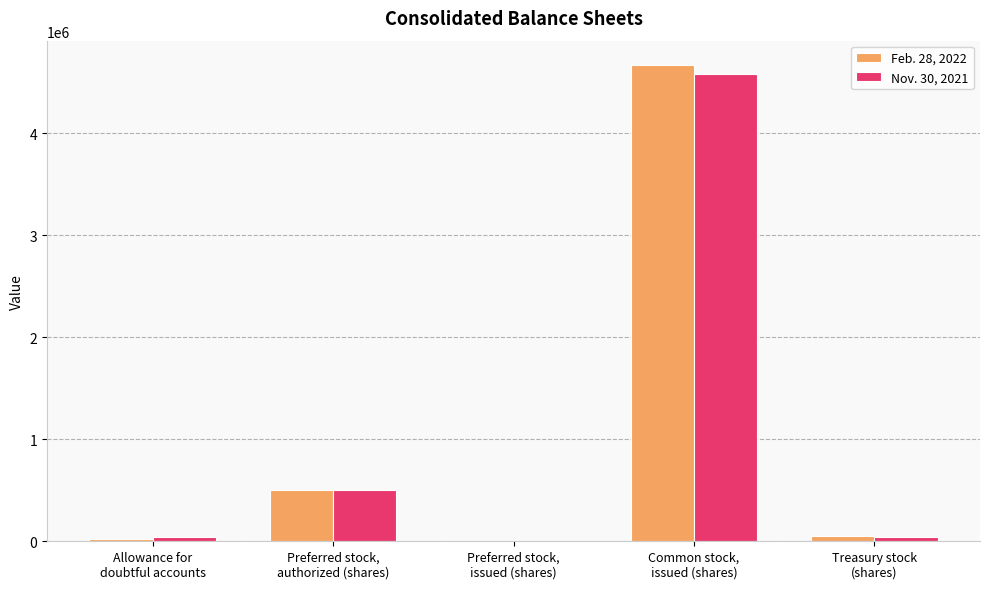

What is the greatest value displayed?

4674671